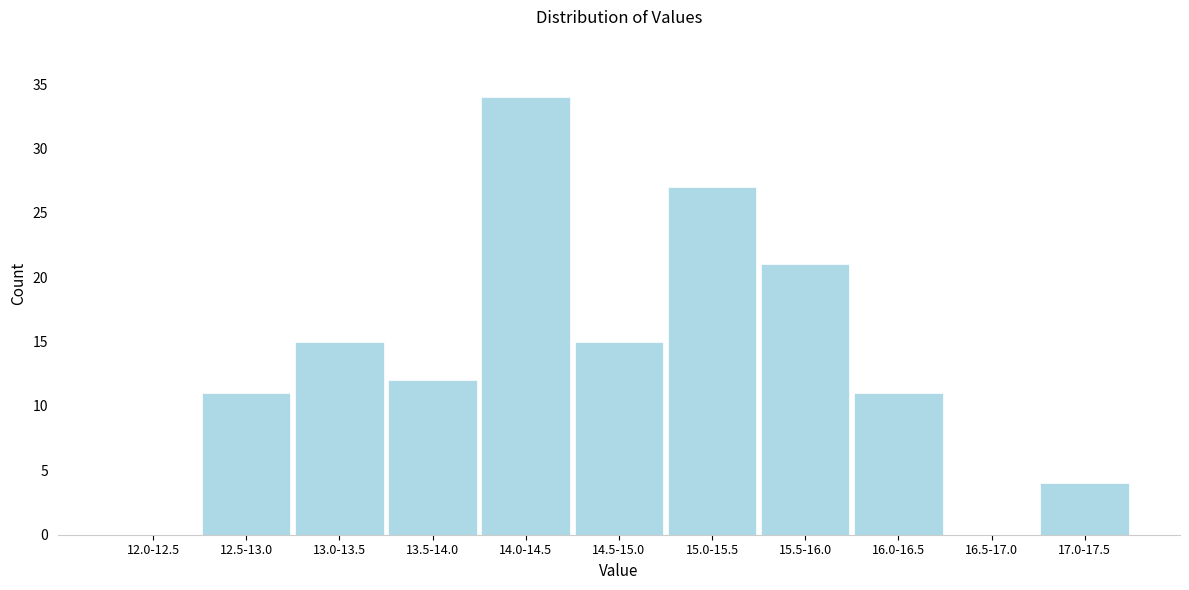

Reading left to right, list all the values displayed in this chart.

12.0-12.5=0	12.5-13.0=11	13.0-13.5=15	13.5-14.0=12	14.0-14.5=34	14.5-15.0=15	15.0-15.5=27	15.5-16.0=21	16.0-16.5=11	16.5-17.0=0	17.0-17.5=4